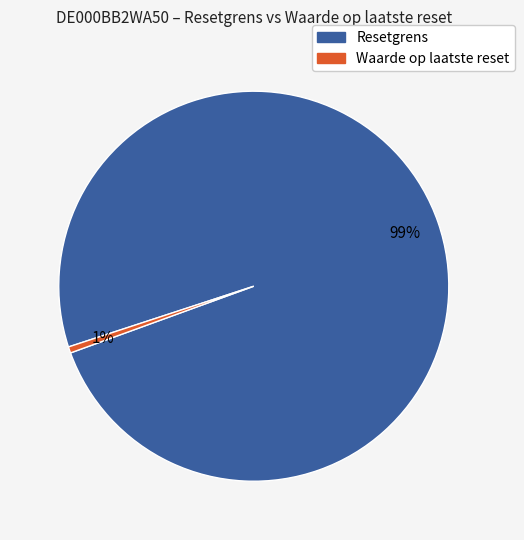

Is there a majority slice in this chart?

Yes